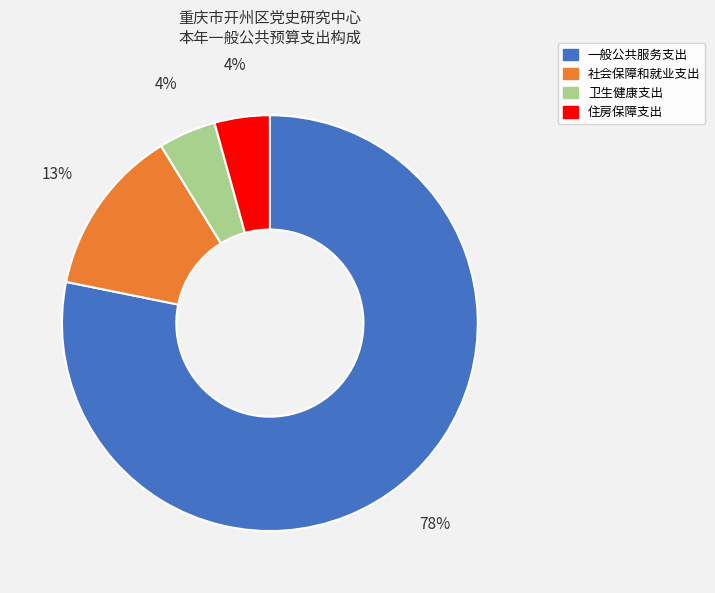

To the nearest percent, what is the average slice percentage?

25%